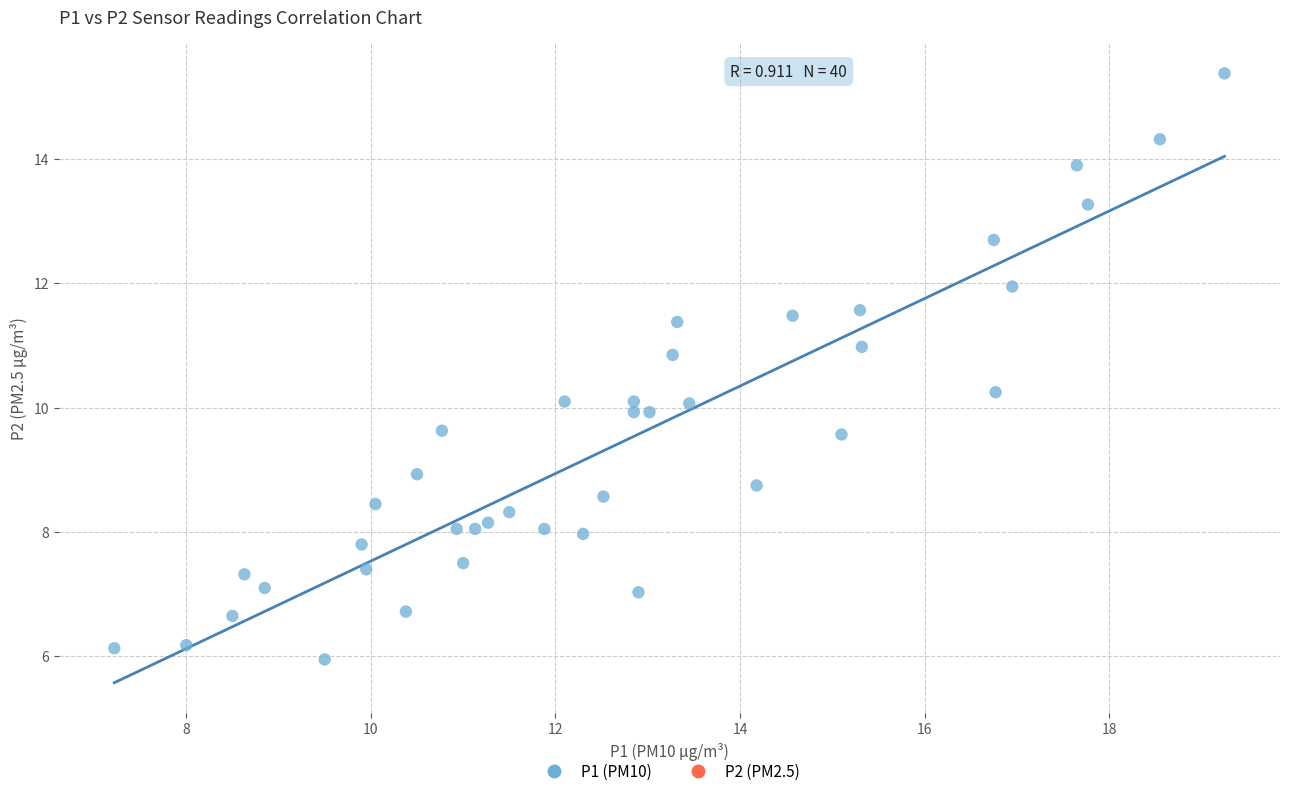

What is the range of Y values (max minus min)?

9.4